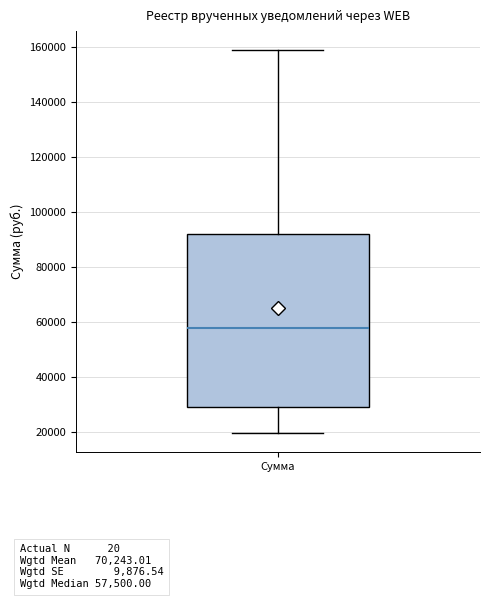

Where does the upper whisker of the box for Сумма end on the y-axis? The values are not printed on the chart, so give them approximately, as read against the axis.

158000